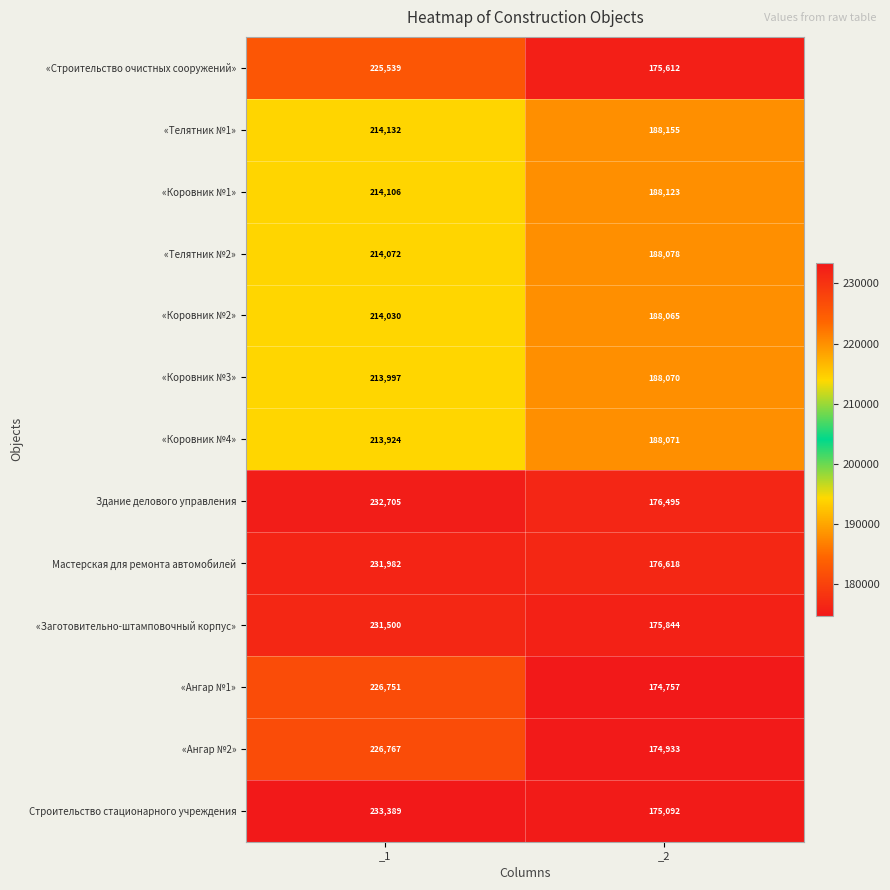

Reading right to left, extract all data points from this chart.

«Строительство очистных сооружений»: _2=175612	_1=225539
«Телятник №1»: _2=188155	_1=214132
«Коровник №1»: _2=188123	_1=214106
«Телятник №2»: _2=188078	_1=214072
«Коровник №2»: _2=188065	_1=214030
«Коровник №3»: _2=188070	_1=213997
«Коровник №4»: _2=188071	_1=213924
Здание делового управления: _2=176495	_1=232705
Мастерская для ремонта автомобилей: _2=176618	_1=231982
«Заготовительно-штамповочный корпус»: _2=175844	_1=231500
«Ангар №1»: _2=174757	_1=226751
«Ангар №2»: _2=174933	_1=226767
Строительство стационарного учреждения: _2=175092	_1=233389